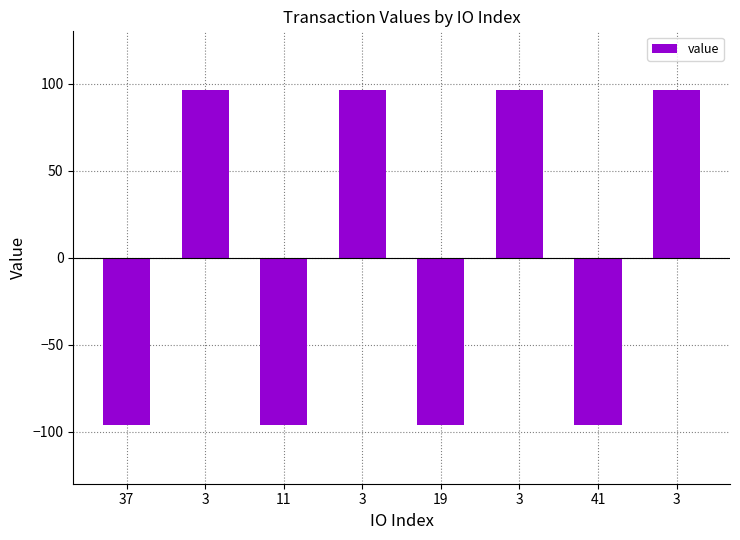

List the labels in order of value, smallest first.

37, 11, 19, 41, 3, 3, 3, 3